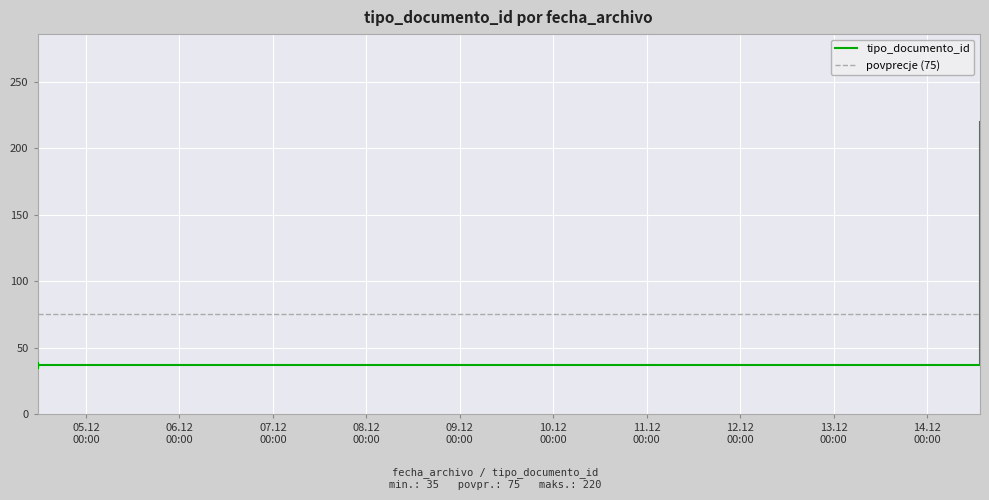

What is the sum of the values at 2020-12-04 11:33:13 and 2020-12-04 11:33:13?

77